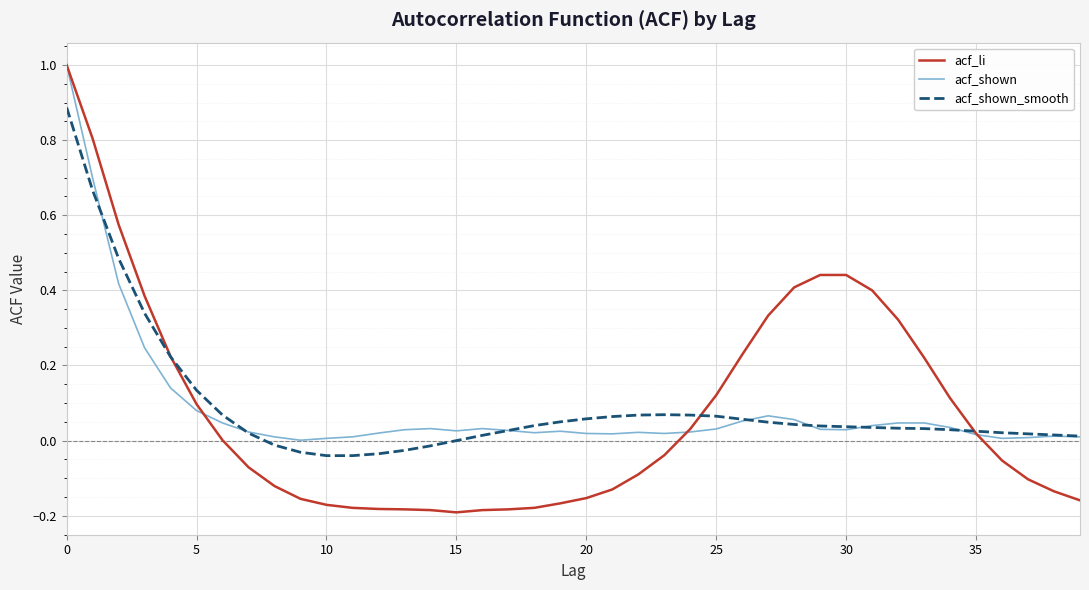

What is the sum of all acf_shown values?

3.5